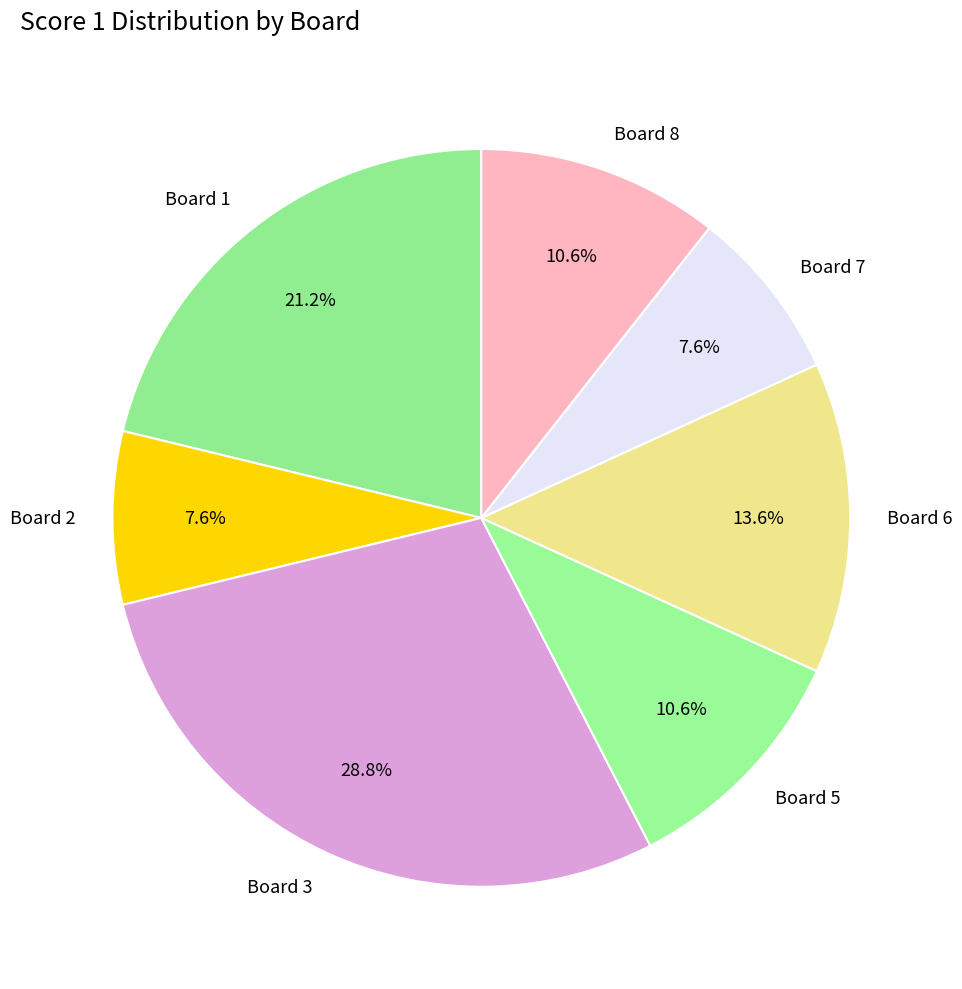

To the nearest percent, what is the difference between the largest and smallest slice percentages?

21%